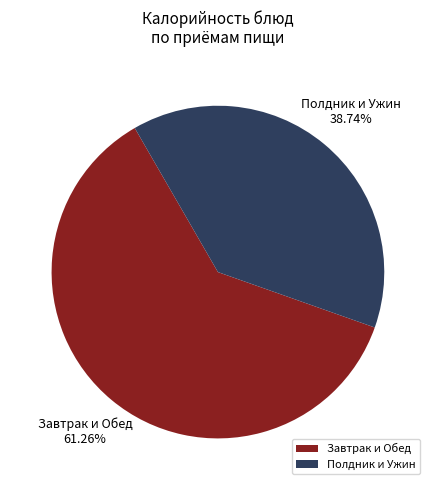

Rank the categories by value from highest to lowest.

Завтрак и Обед, Полдник и Ужин